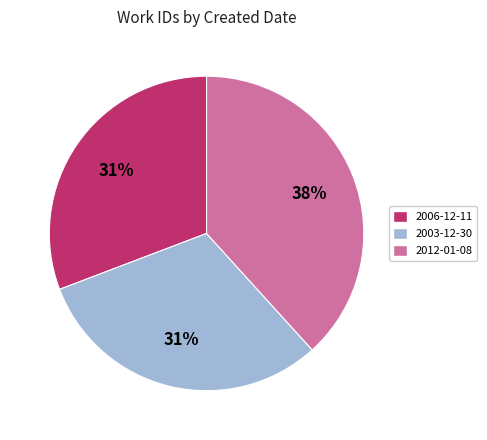

What is the ratio of the value at 2003-12-30 to the value at 2012-01-08?

0.8